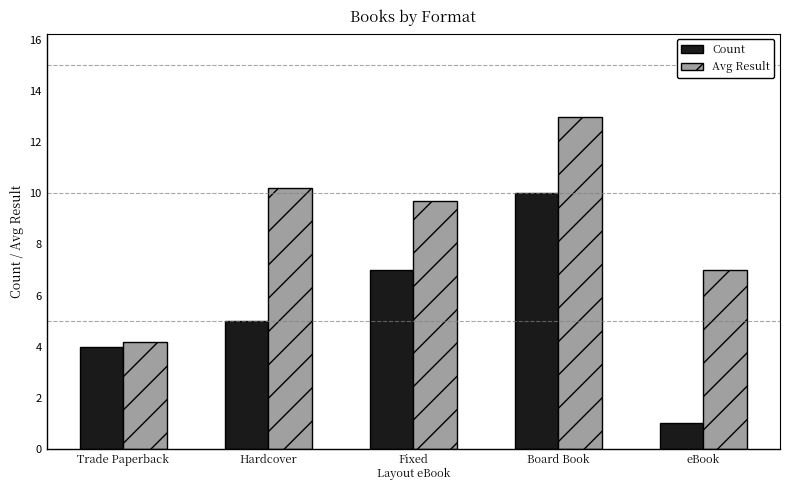

What is the total value across all series at Board Book?

23.0